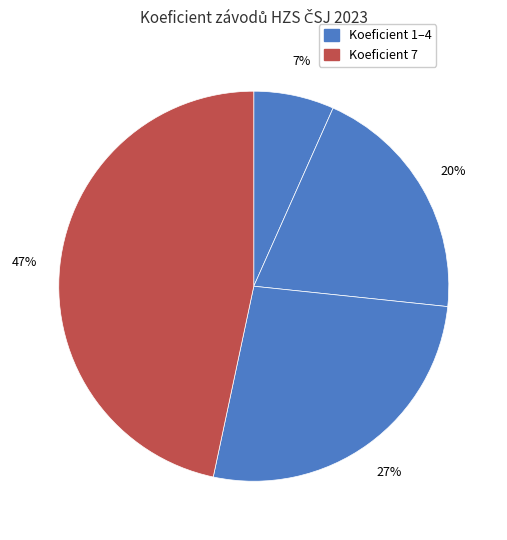

How many segments does this pie chart have?

4